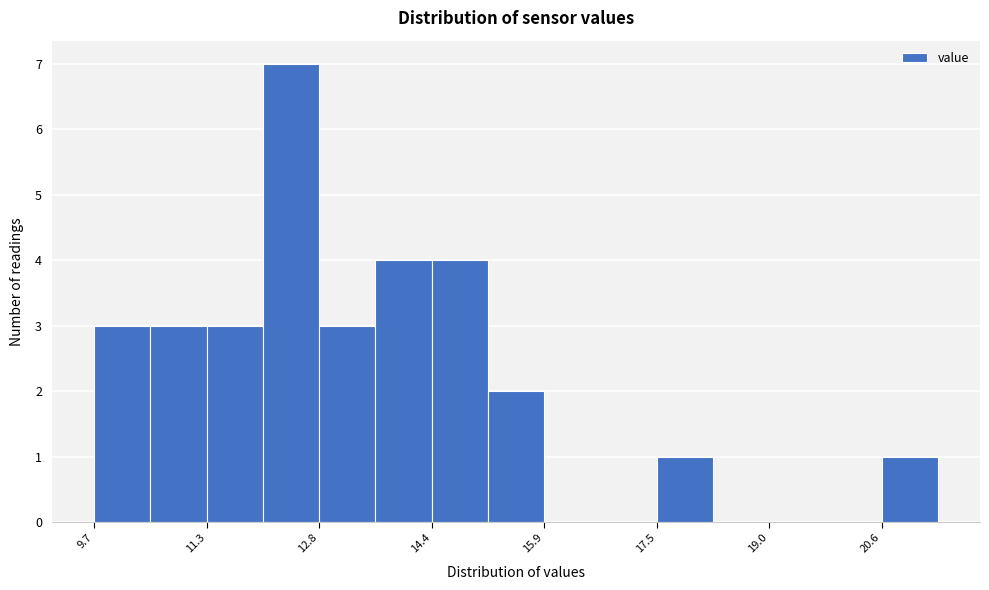

Around what value on the x-axis is the tallest bar? Give the approximate position of its centre, as read against the axis.

12.4